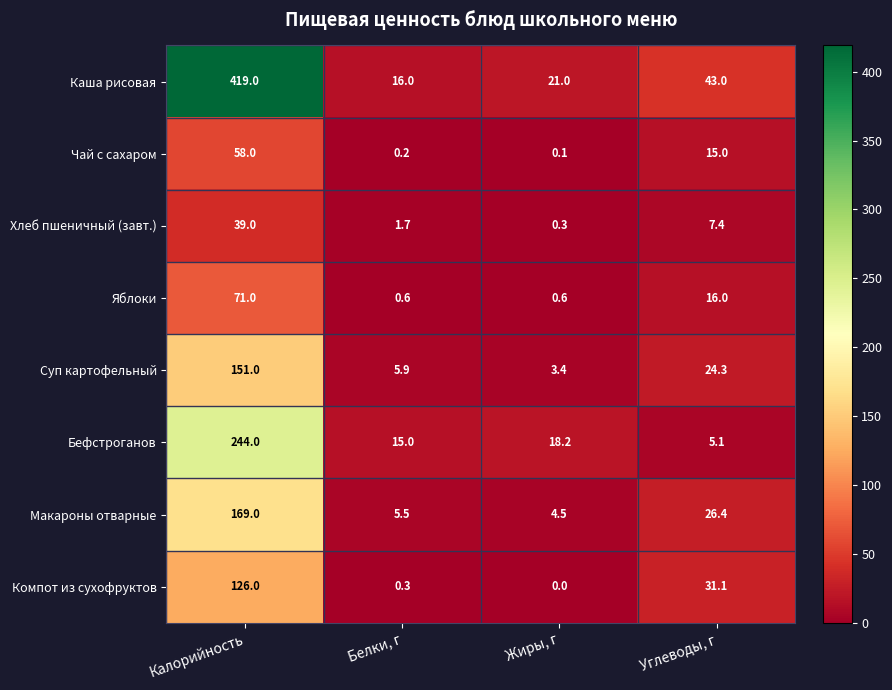

At how many categories does at least one series exceed 209?

1